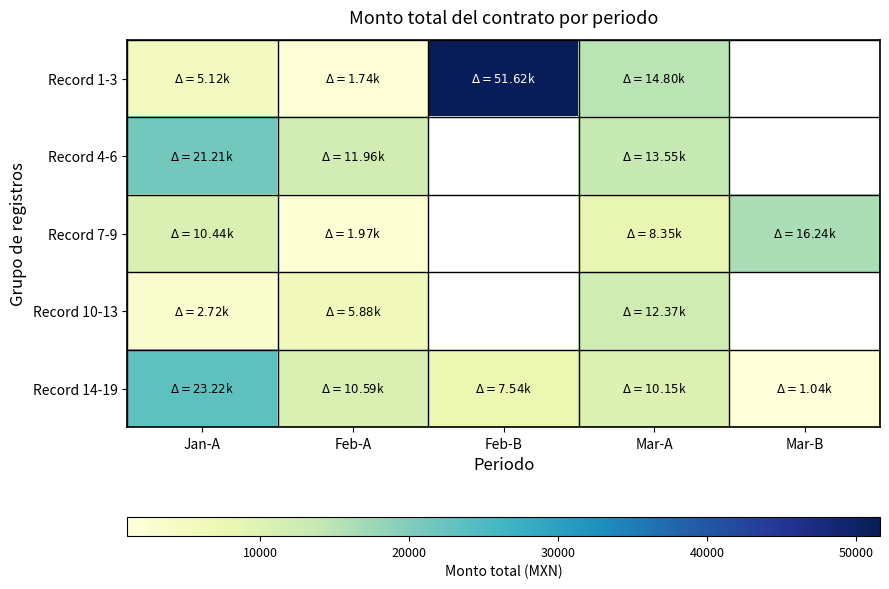

Which series has the widest spread of values?

Record 1-3